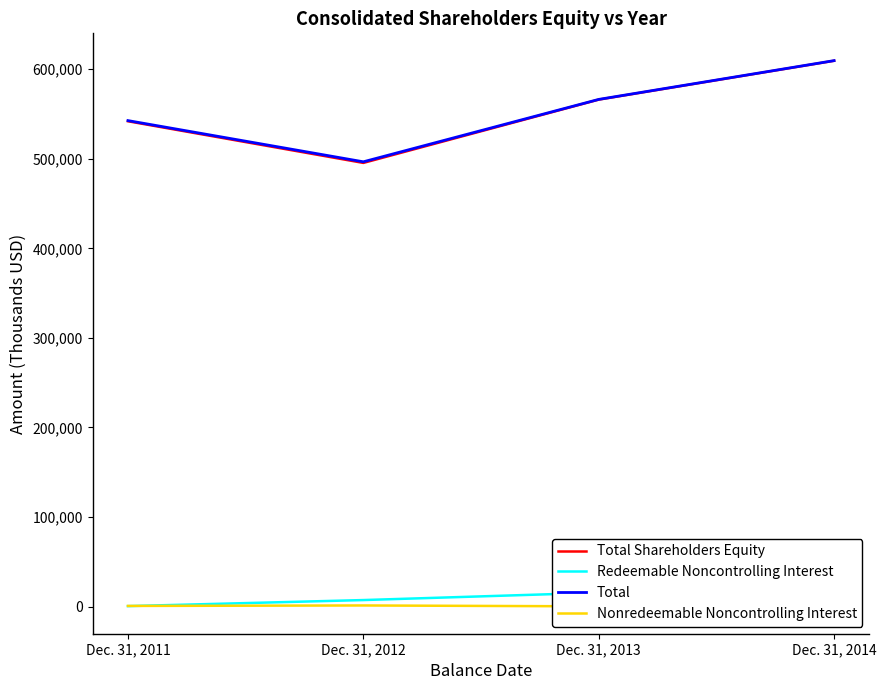

What is the difference between the maximum and minimum values in the Total series?

112976